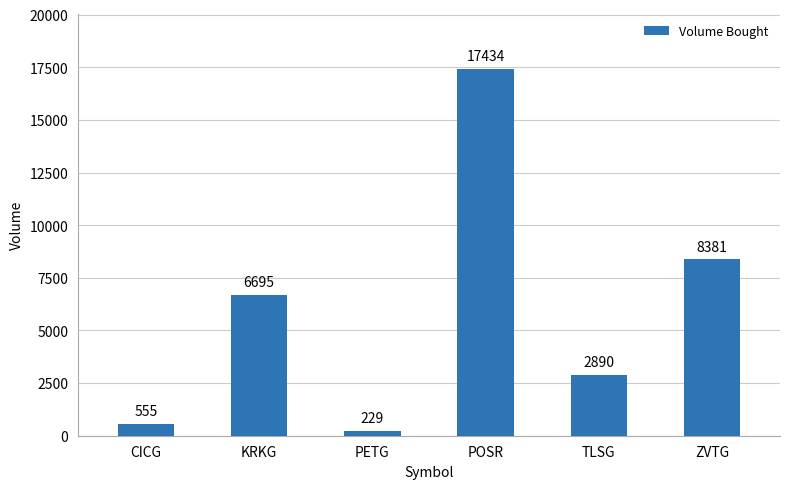

The value at KRKG is 1475. True or false?

False